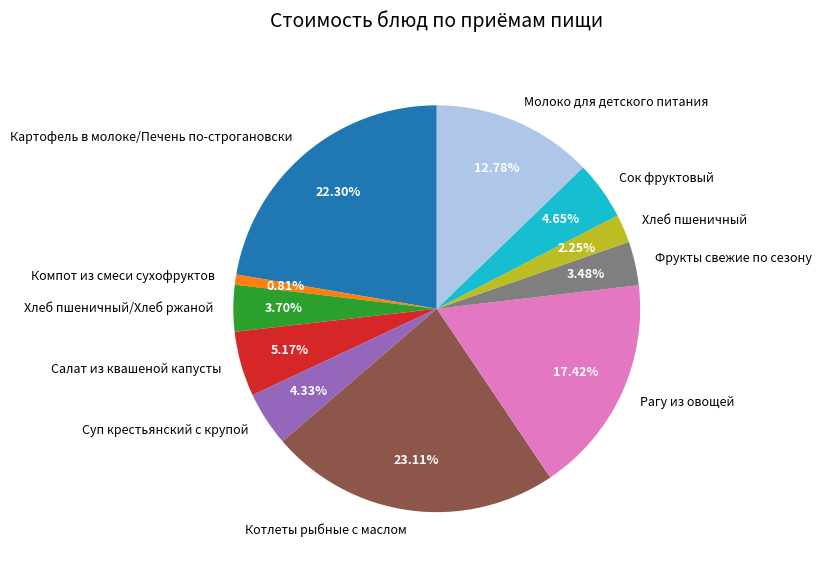

Count the number of slices in the pie.

11